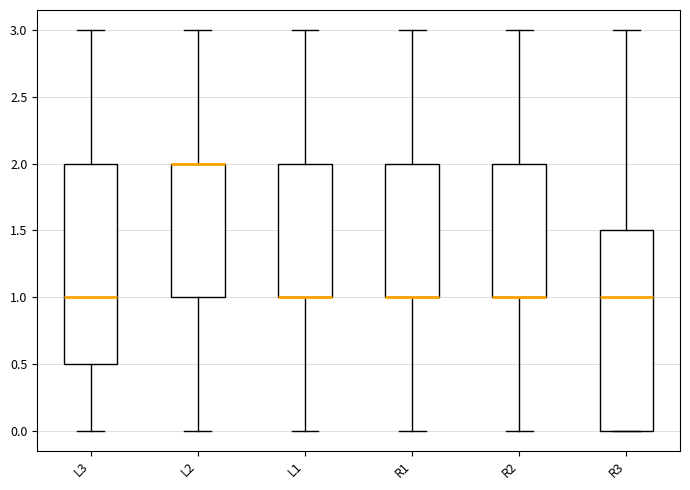

Where does the upper whisker of the box for R3 end on the y-axis? The values are not printed on the chart, so give them approximately, as read against the axis.

3.0